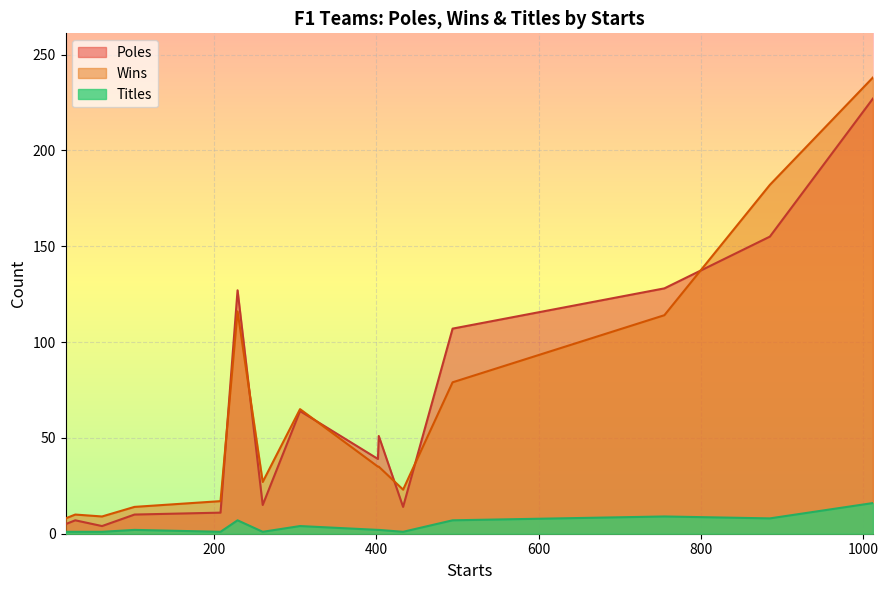

Between Matra and Mclaren, which is larger?

Mclaren